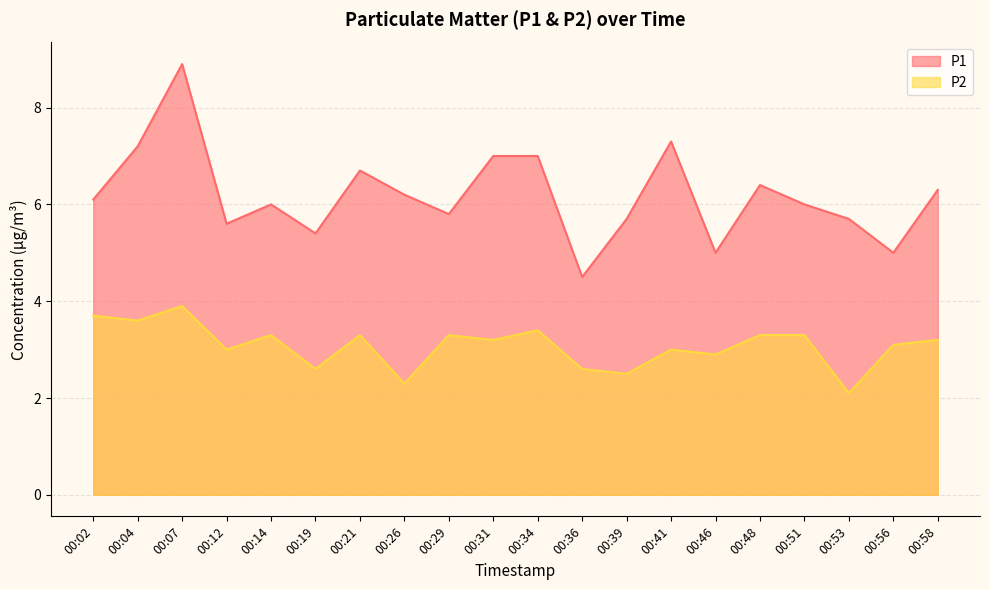

At 00:58, list the series in order from largest to smallest.

P1, P2